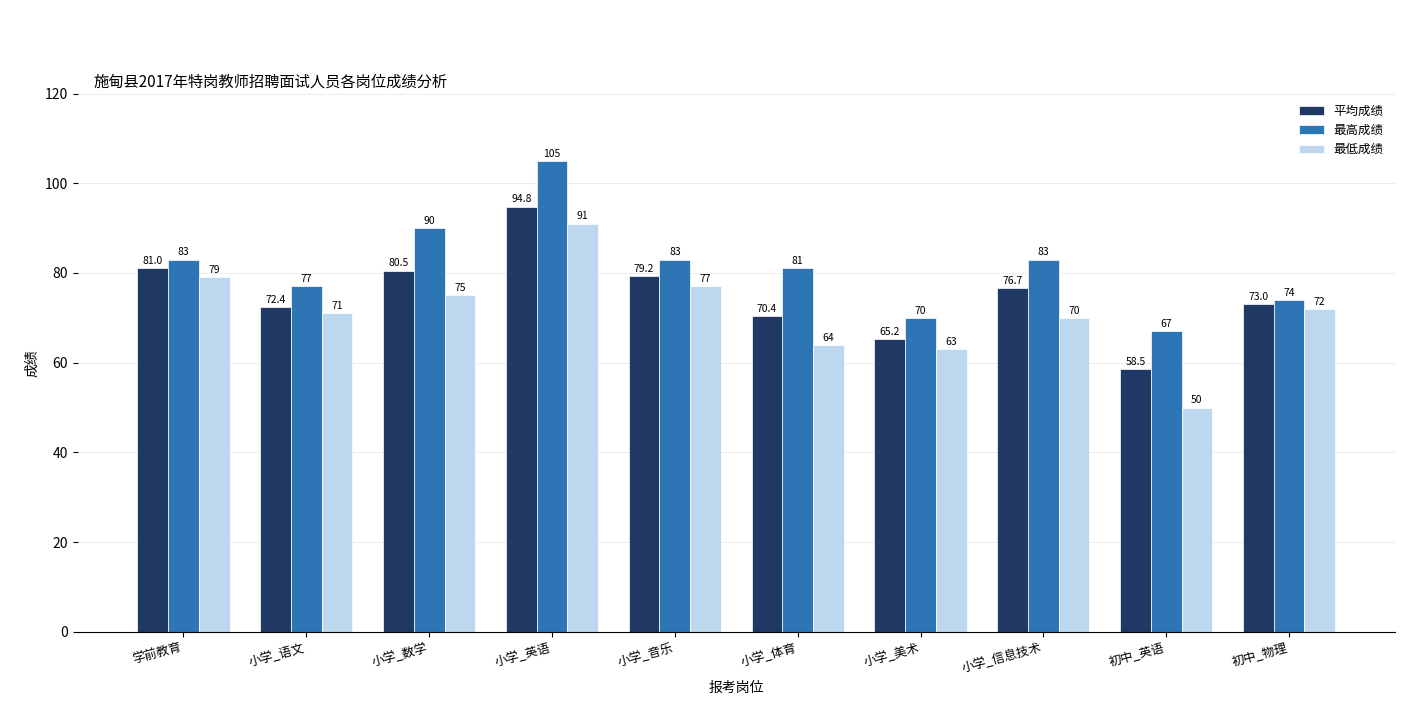

What is the difference between the 最低成绩 values at 小学_数学 and 小学_信息技术?

5.0